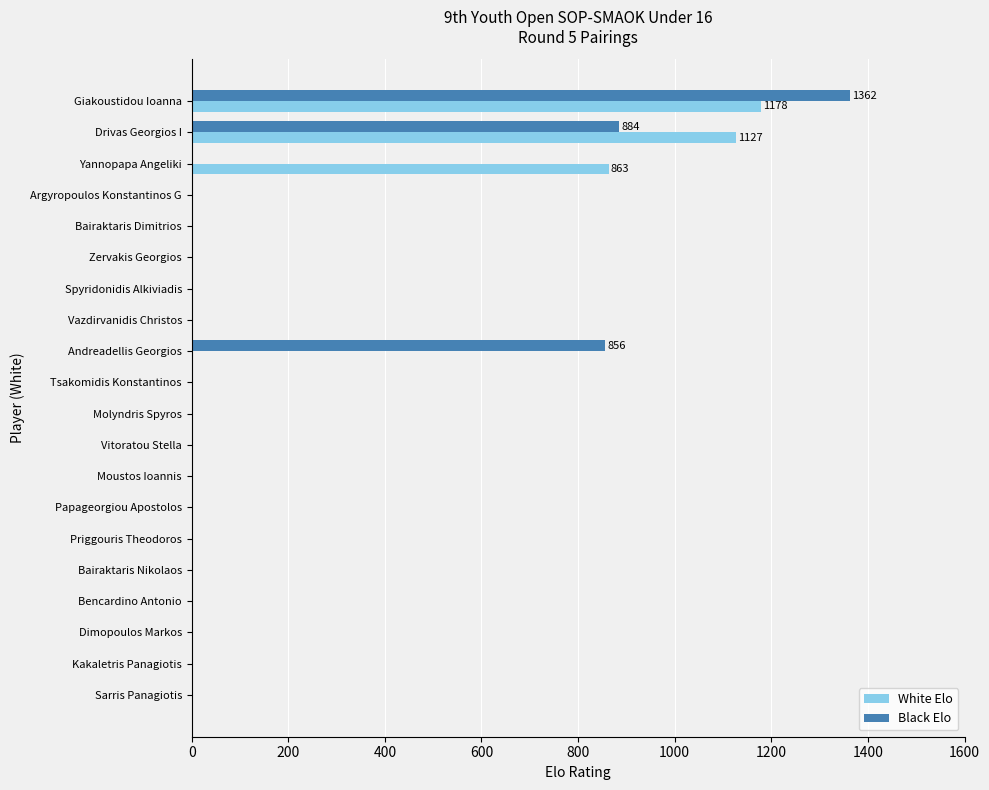

What is the maximum value shown in the chart?

1362